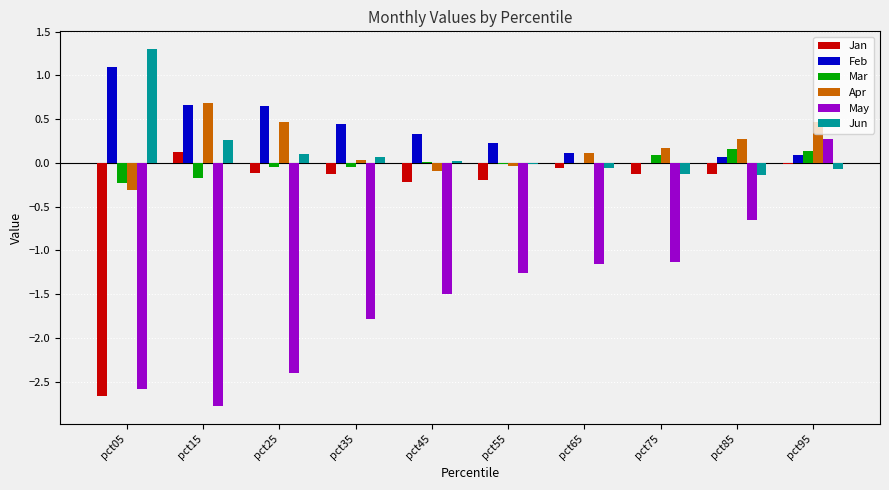

Are the bars grouped side by side (vs. stacked)?

Yes